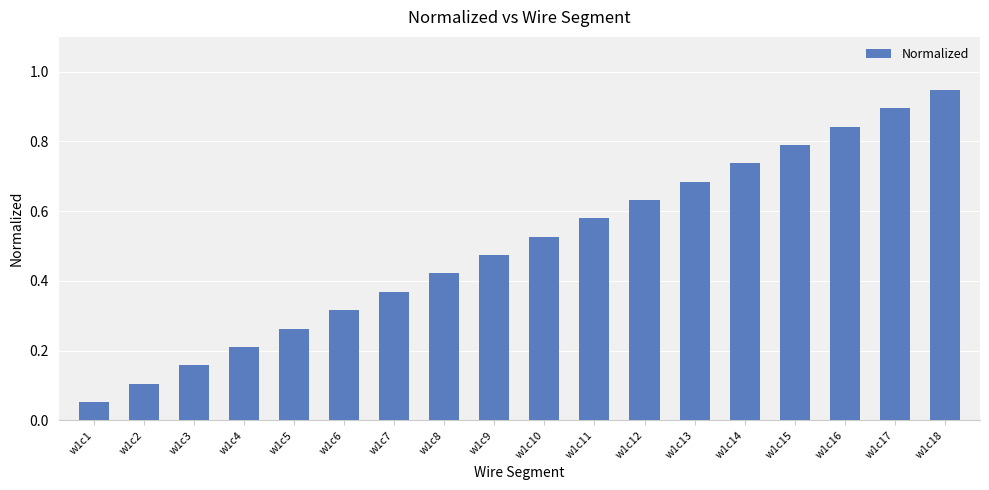

Rank the categories by value from highest to lowest.

w1c18, w1c17, w1c16, w1c15, w1c14, w1c13, w1c12, w1c11, w1c10, w1c9, w1c8, w1c7, w1c6, w1c5, w1c4, w1c3, w1c2, w1c1